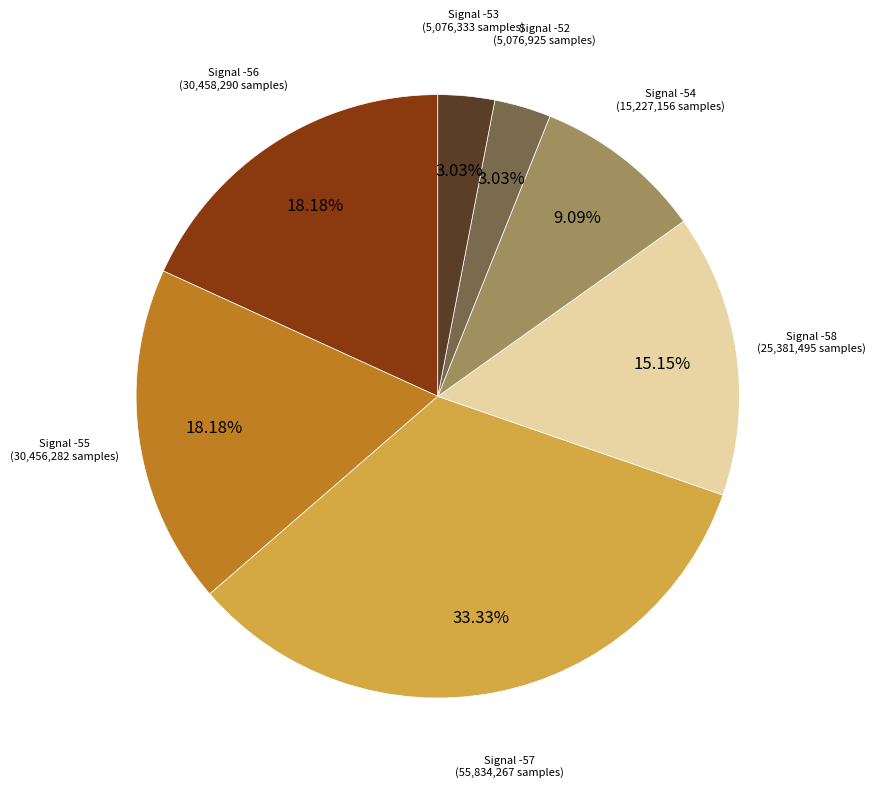

Does any single category account for the majority?

No